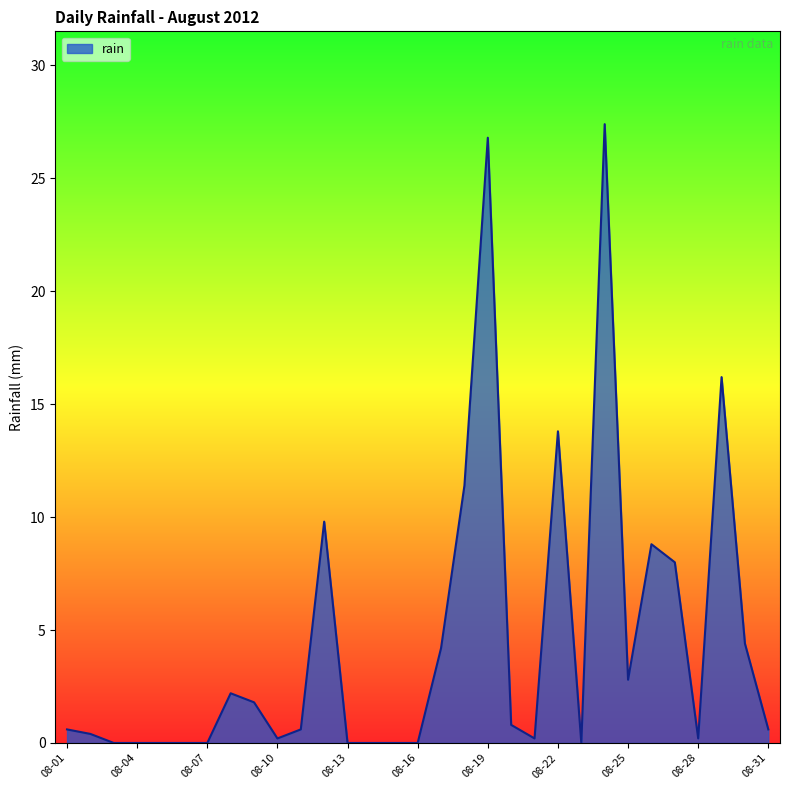

What is the difference between the maximum and minimum values?

27.4